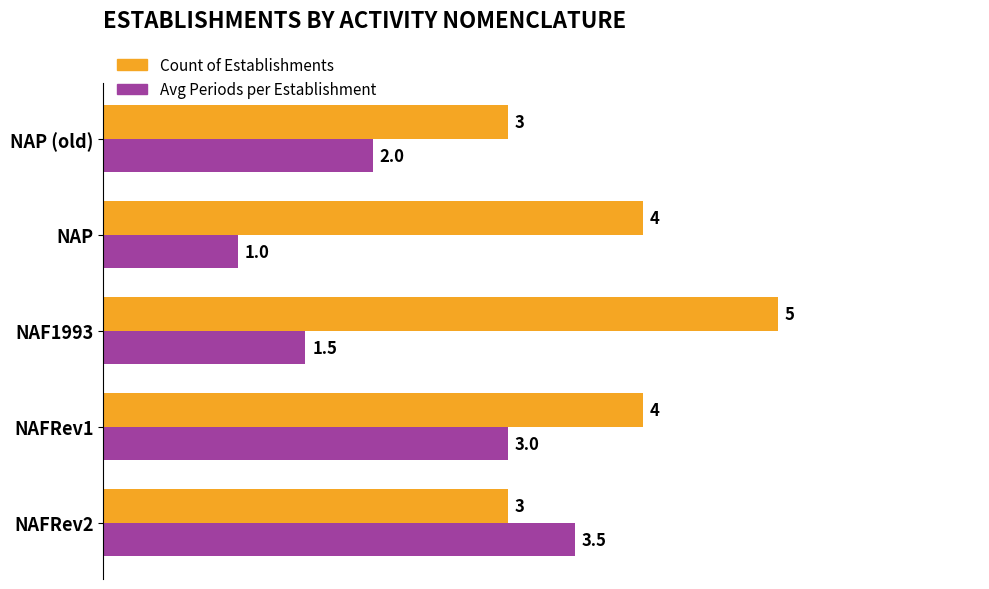

The value of Avg Periods per Establishment at NAFRev2 is 5.4. True or false?

False